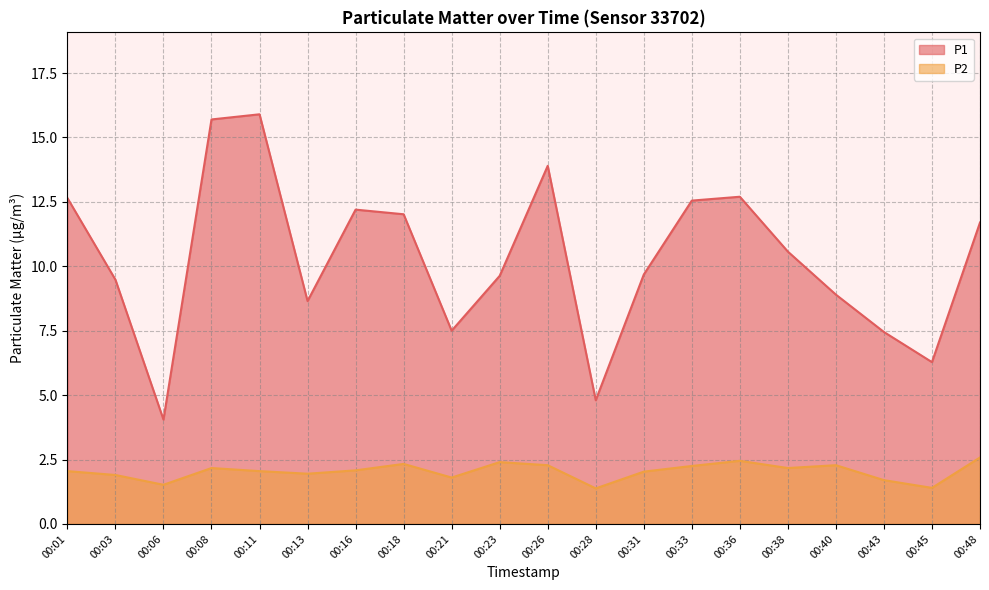

How many values in the P1 series exceed 10?

10